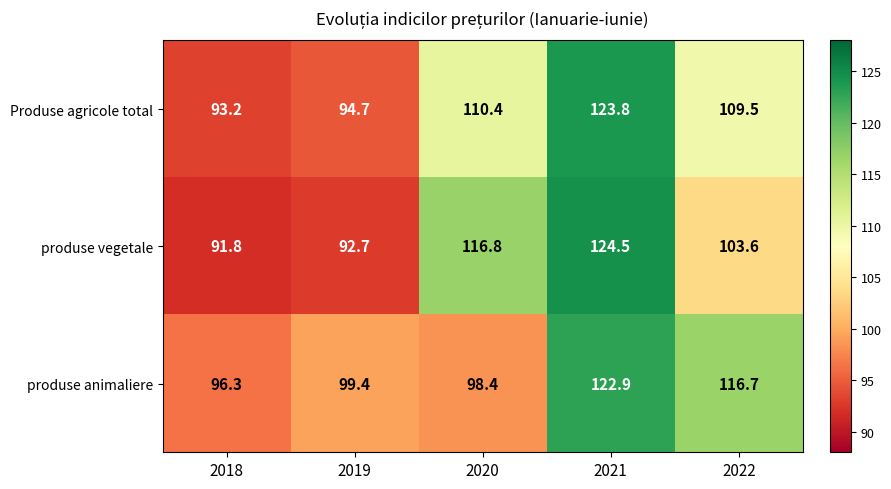

Where is produse animaliere nearest to the value 109?

2022